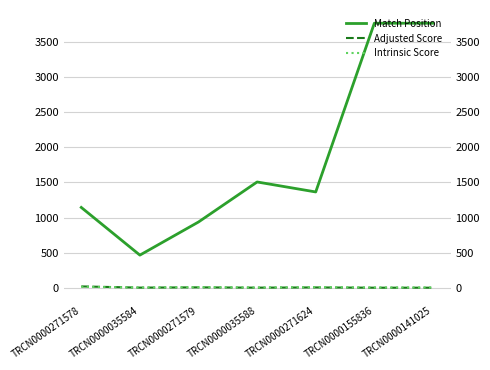

Which series has the largest total across all categories?

Match Position